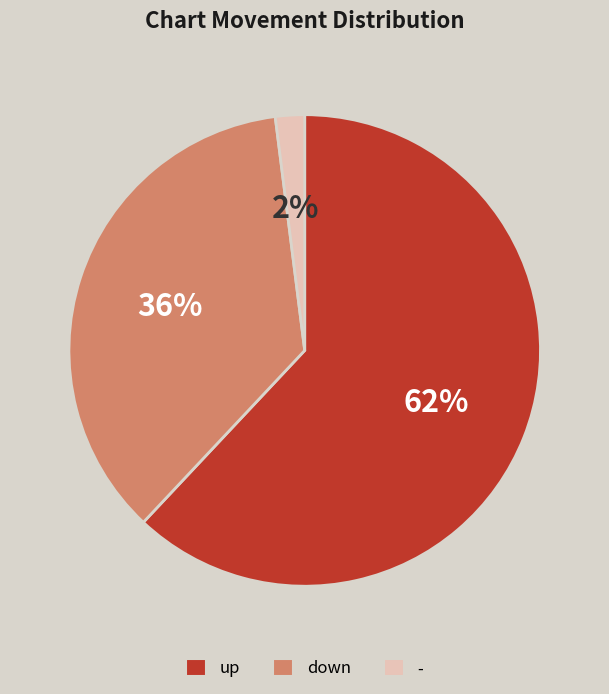

What is the ratio of the value at up to the value at down?

1.7